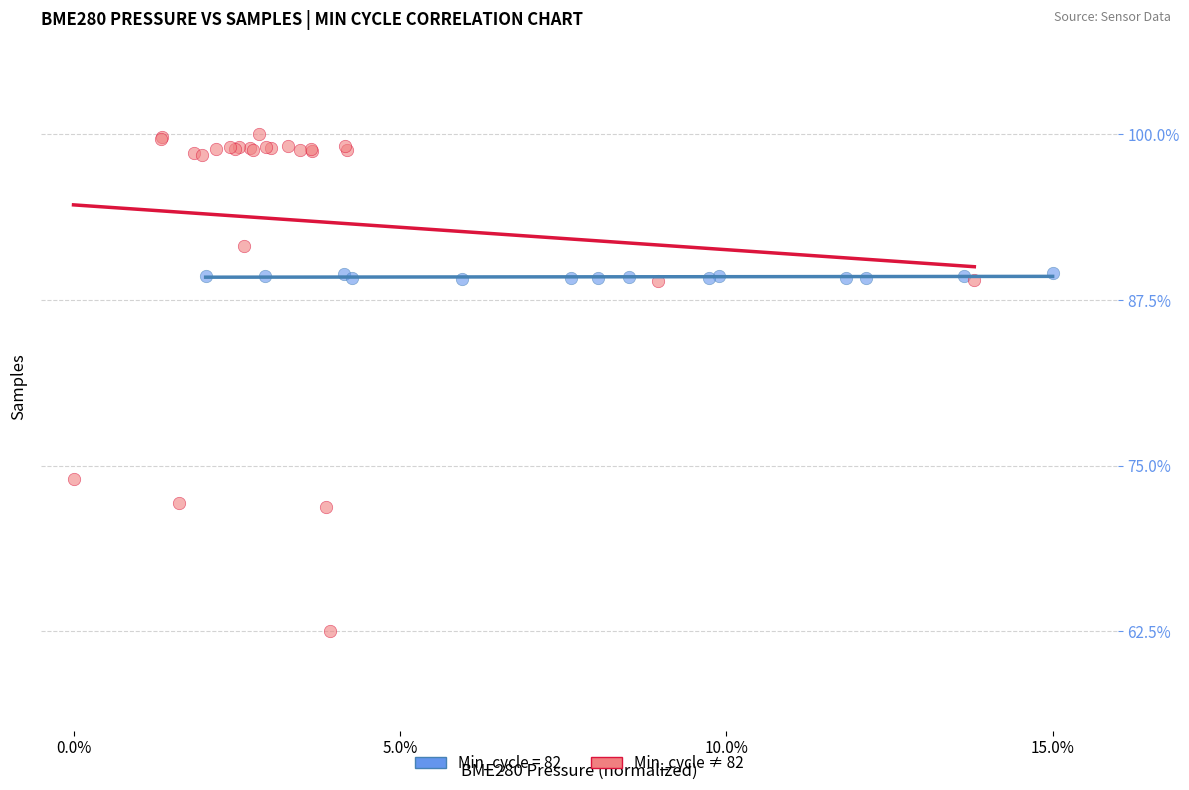

Which series reaches the maximum Y coordinate?

Min_cycle ≠ 82